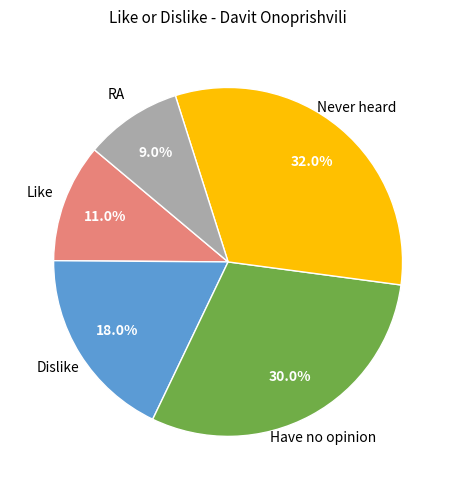

Is there a majority slice in this chart?

No